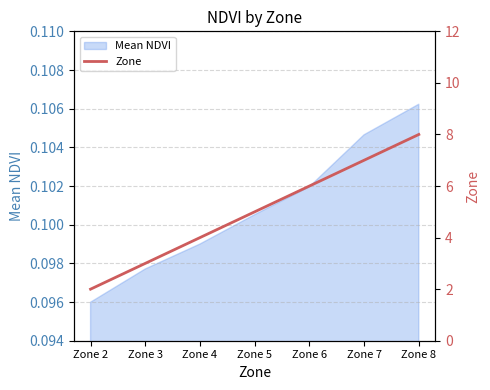

Reading left to right, extract all data points from this chart.

Zone 2=2	Zone 3=3	Zone 4=4	Zone 5=5	Zone 6=6	Zone 7=7	Zone 8=8